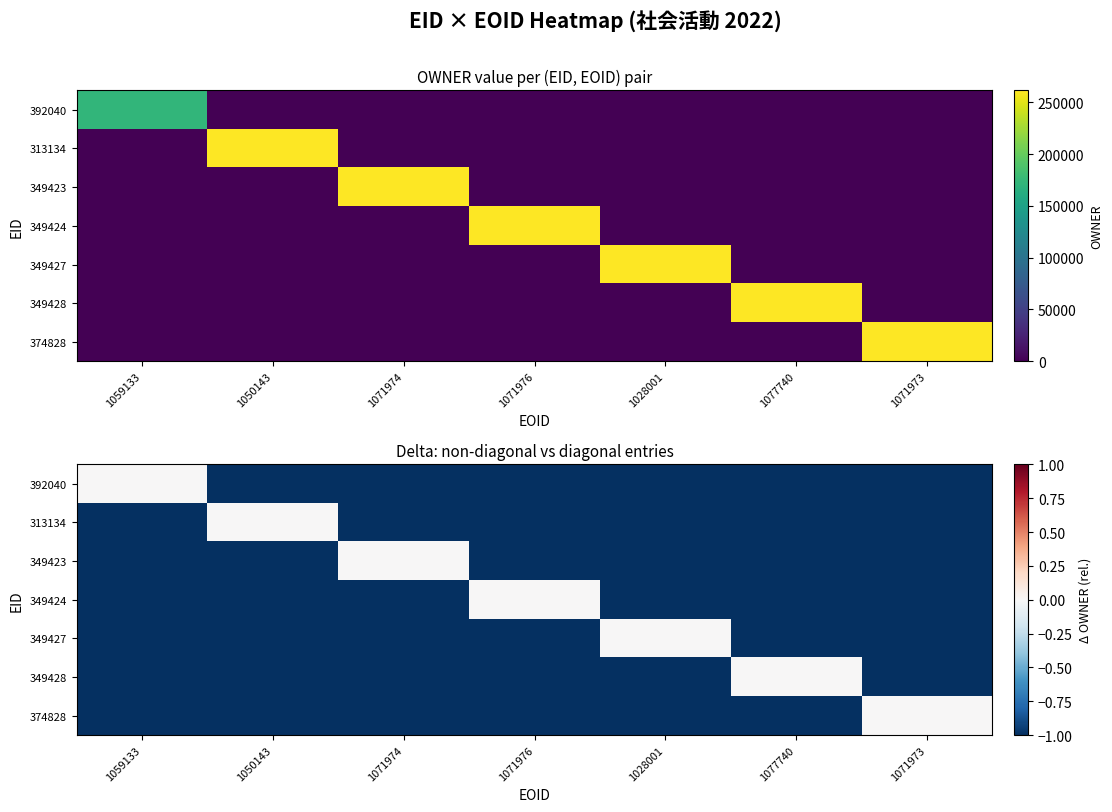

At which category is the sum across all series the highest?

1059133